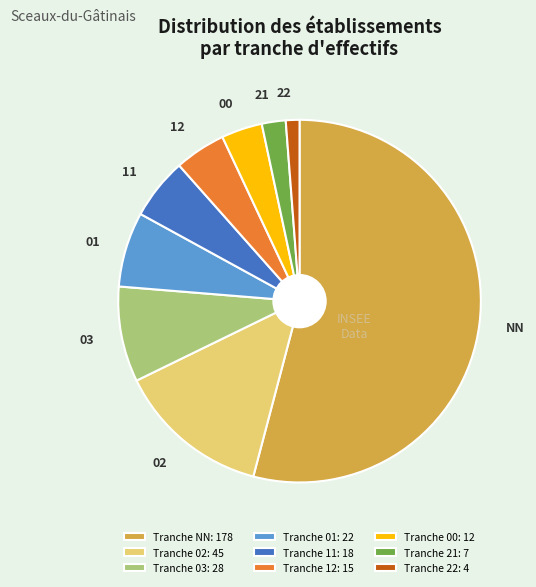

Does NN represent more than half of the total?

Yes